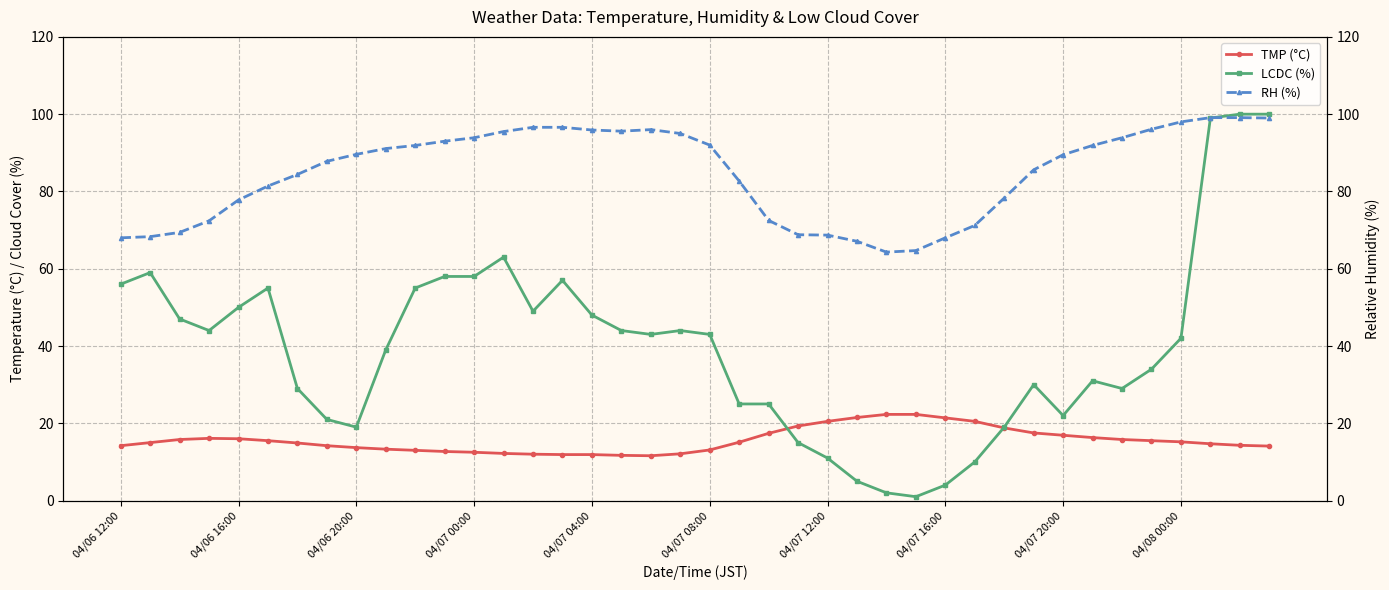

Is it true that LCDC (%) equals 15.5 at 04/07 12:00?

False